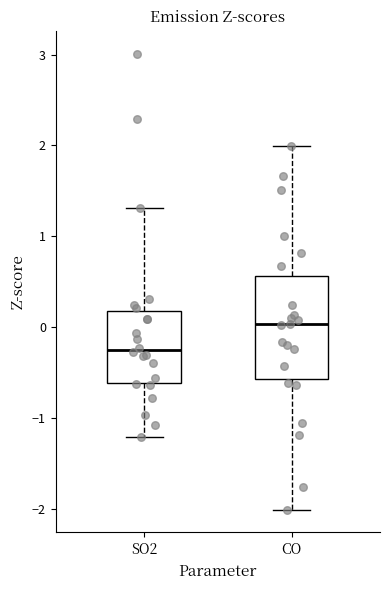

Where does the upper whisker of the box for SO2 end on the y-axis? The values are not printed on the chart, so give them approximately, as read against the axis.

1.3